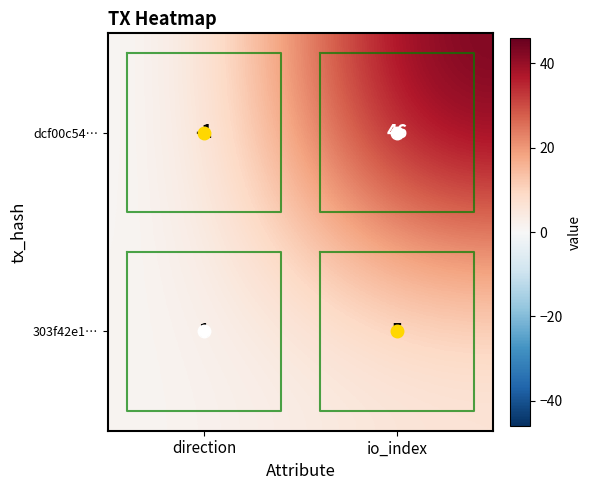

List the series in order of their peak value, lowest first.

303f42e1…, dcf00c54…